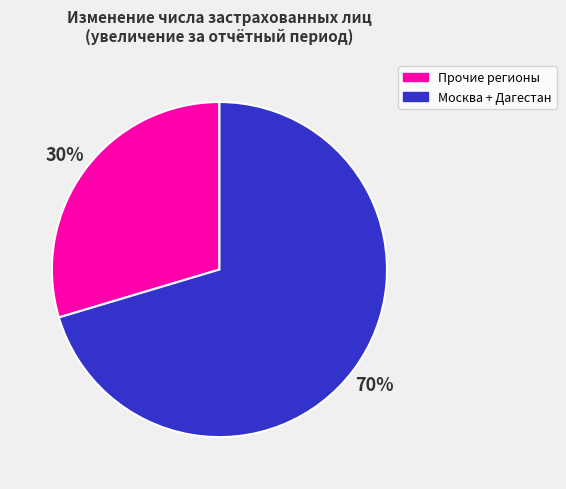

Does any single category account for the majority?

Yes